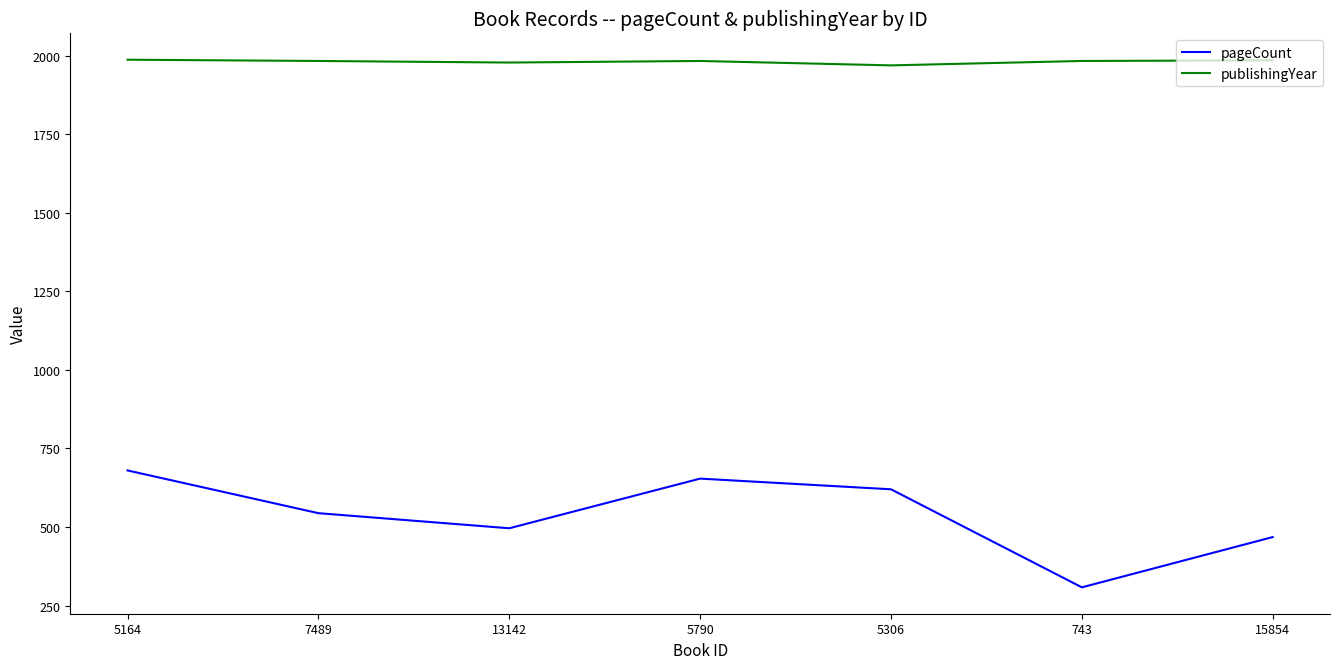

Is it true that publishingYear equals 651 at 5790?

False